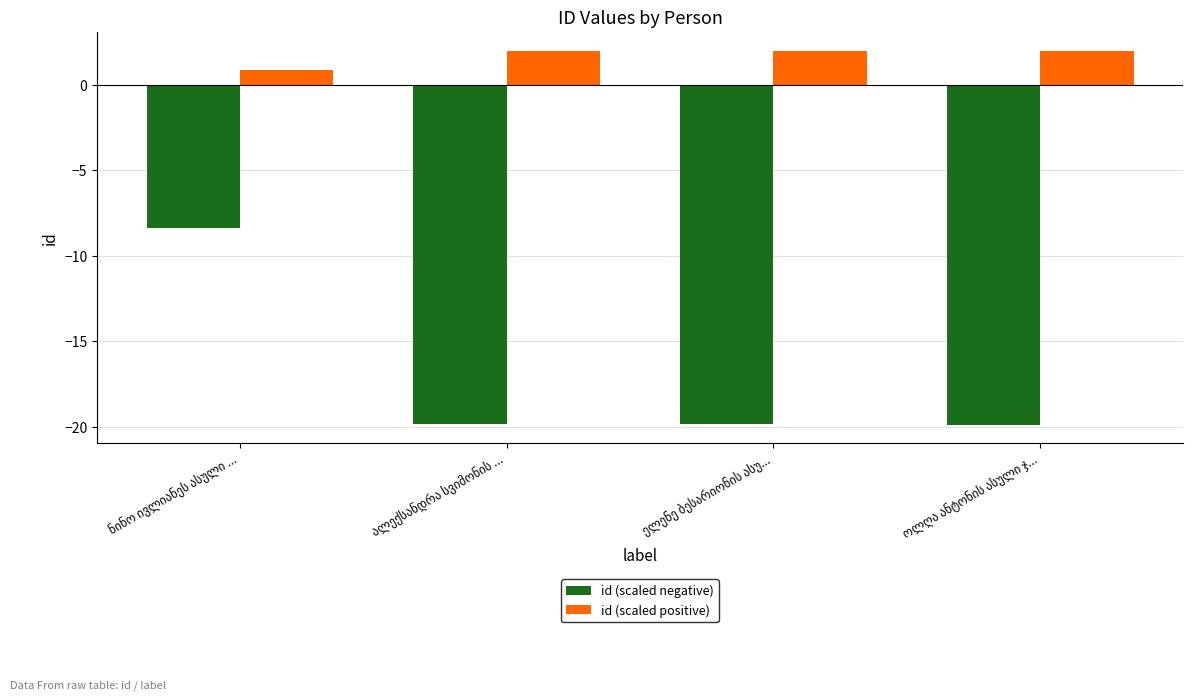

Rank the series by their average value, from lowest to highest.

id (scaled negative), id (scaled positive)